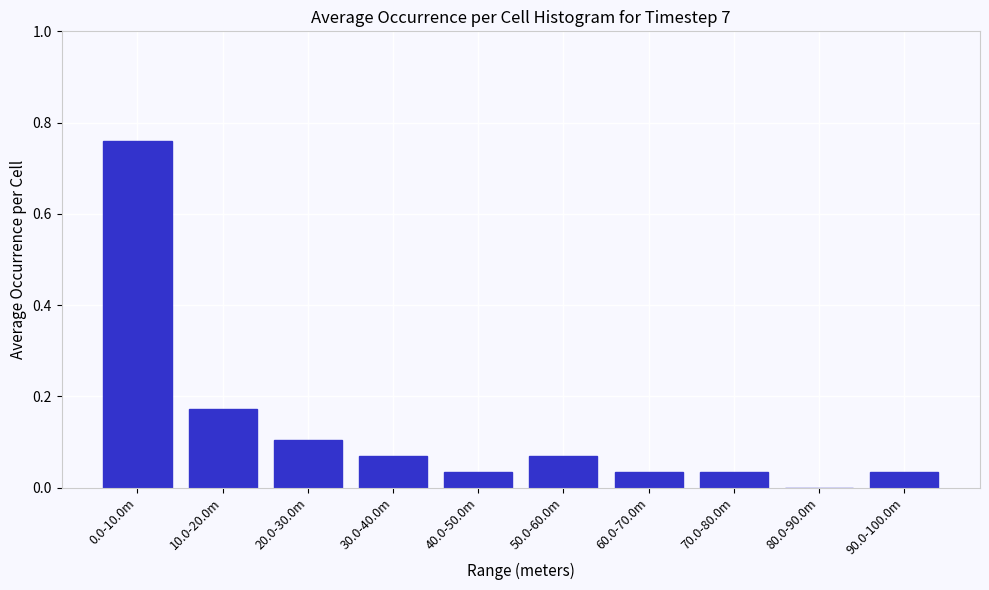

What is the sum of all values?

1.3